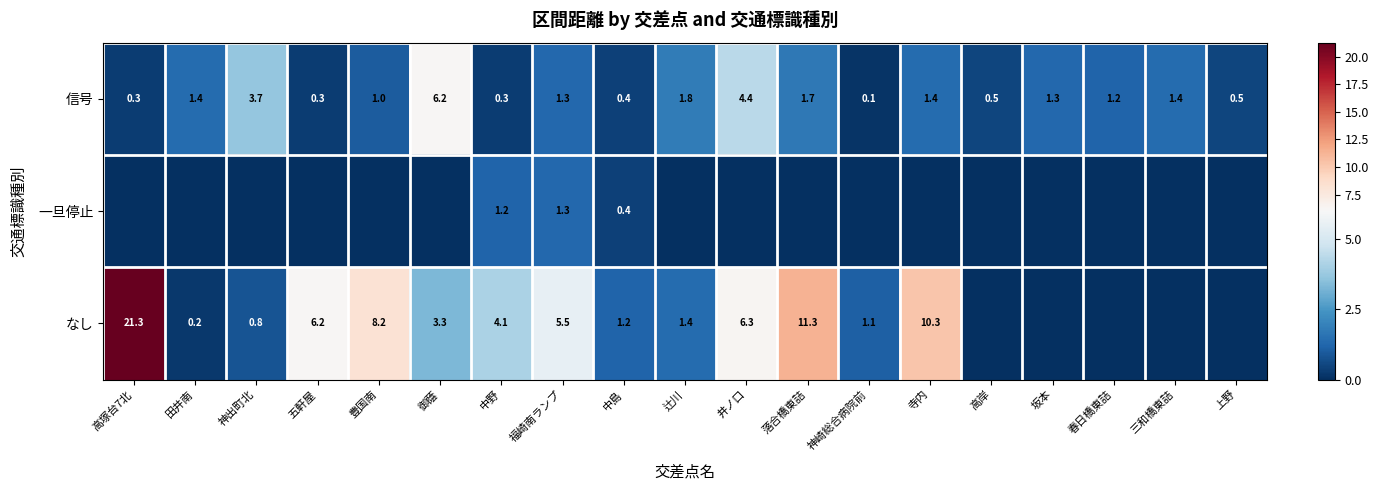

At which category does the chart reach its minimum across all series?

高塚台7北